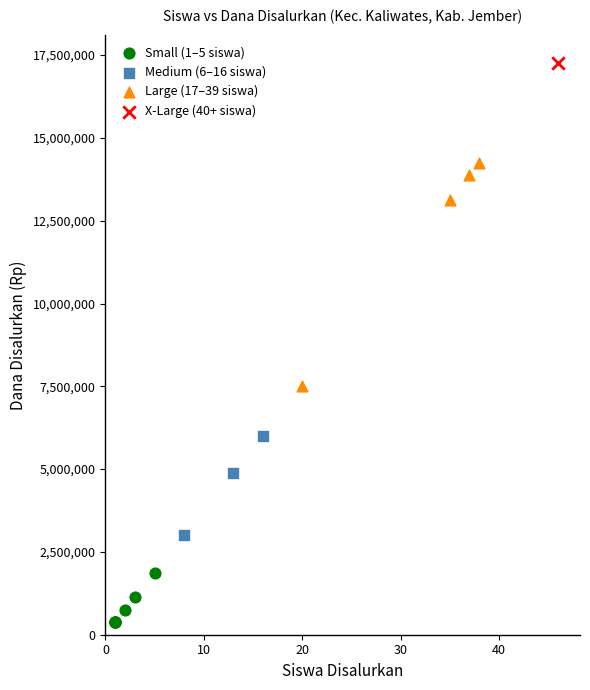

Which series reaches the minimum Y coordinate?

Small (1–5 siswa)